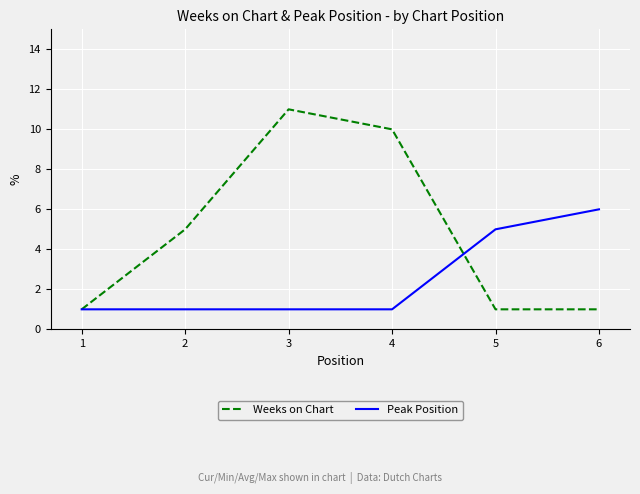

Rank the series by their average value, from highest to lowest.

Weeks on Chart, Peak Position